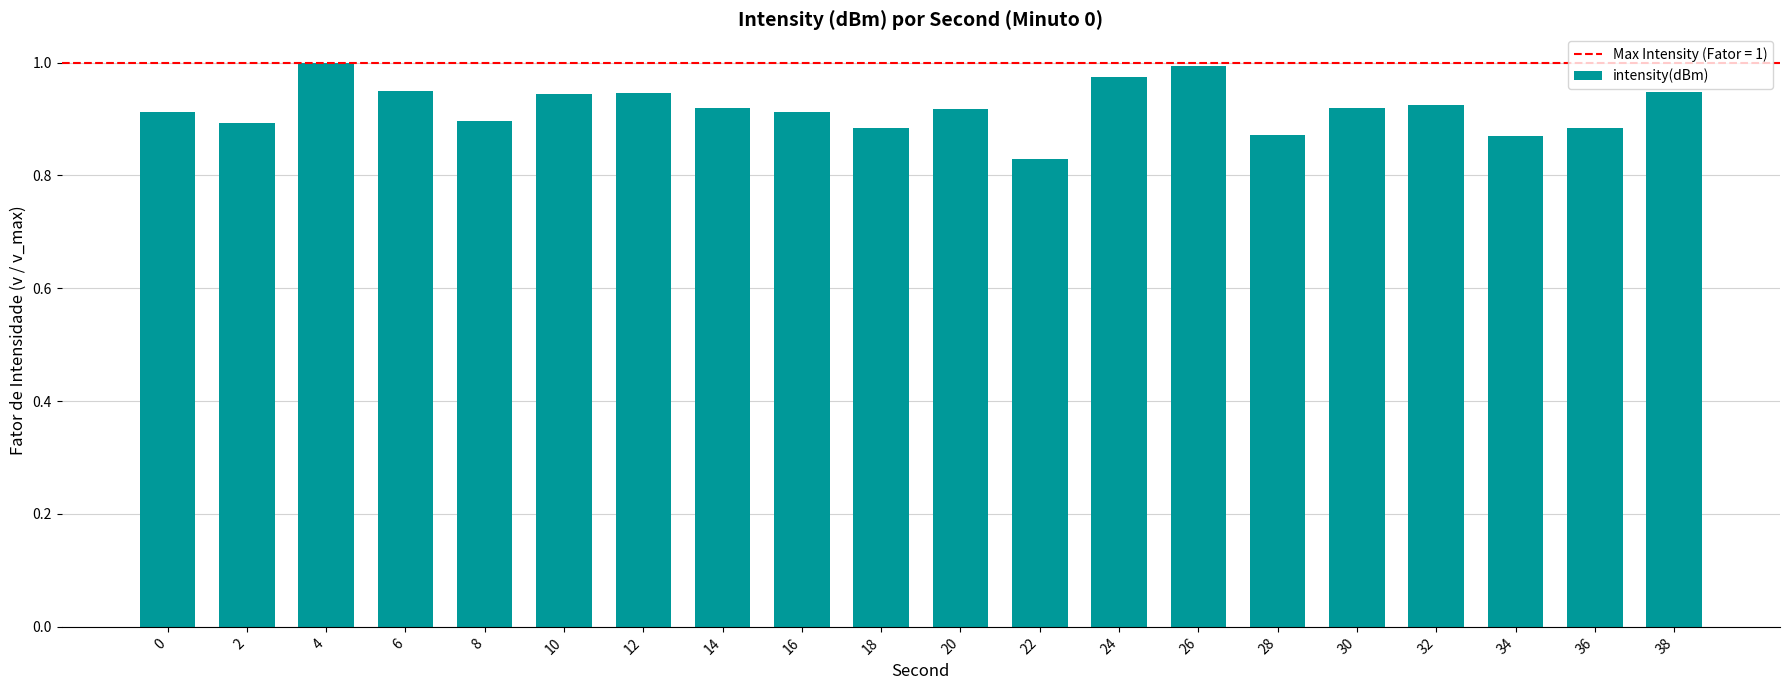

How many categories are shown in the chart?

20